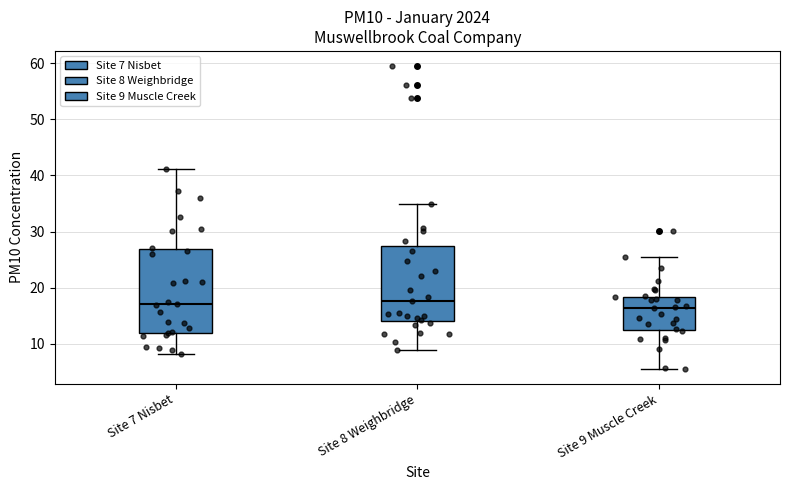

Where does the upper whisker of the box for Site 8 Weighbridge end on the y-axis? The values are not printed on the chart, so give them approximately, as read against the axis.

35